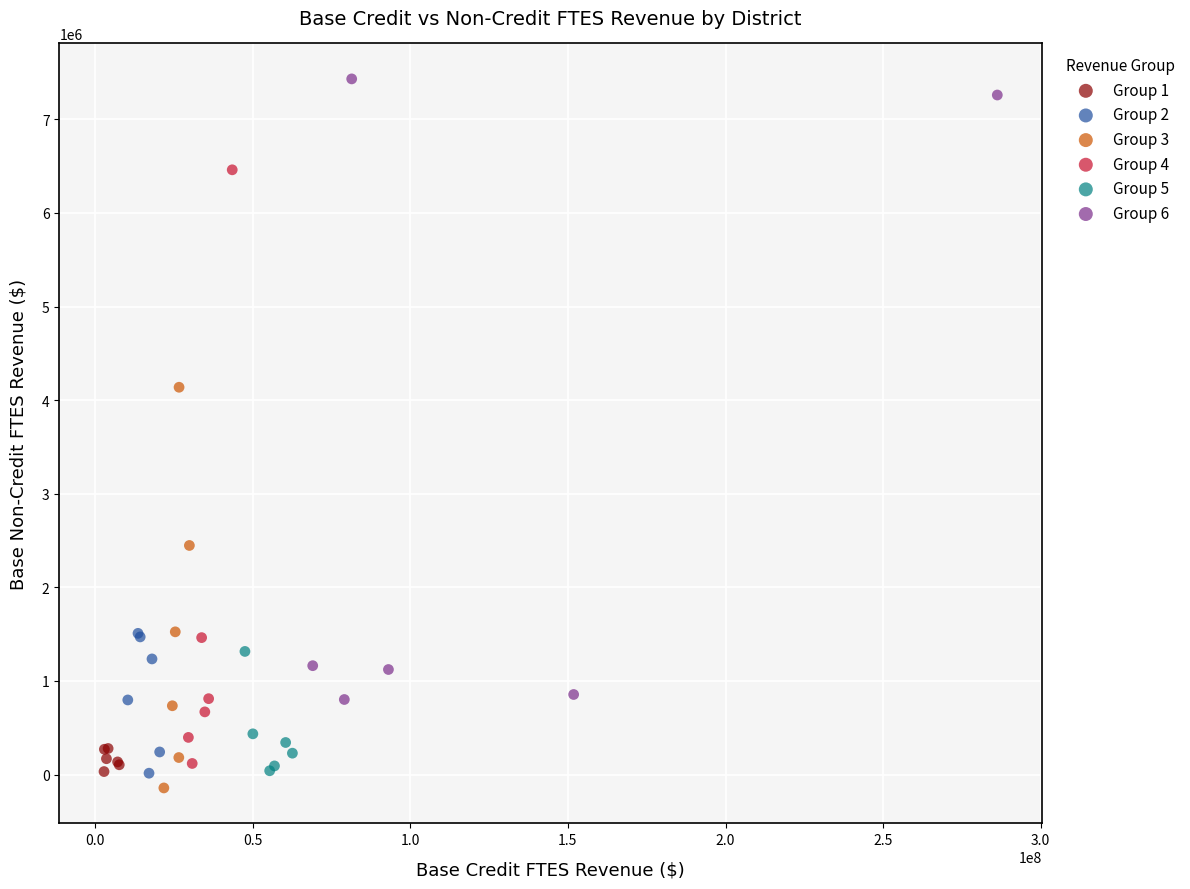

Which series has the widest spread of Y values?

Group 6